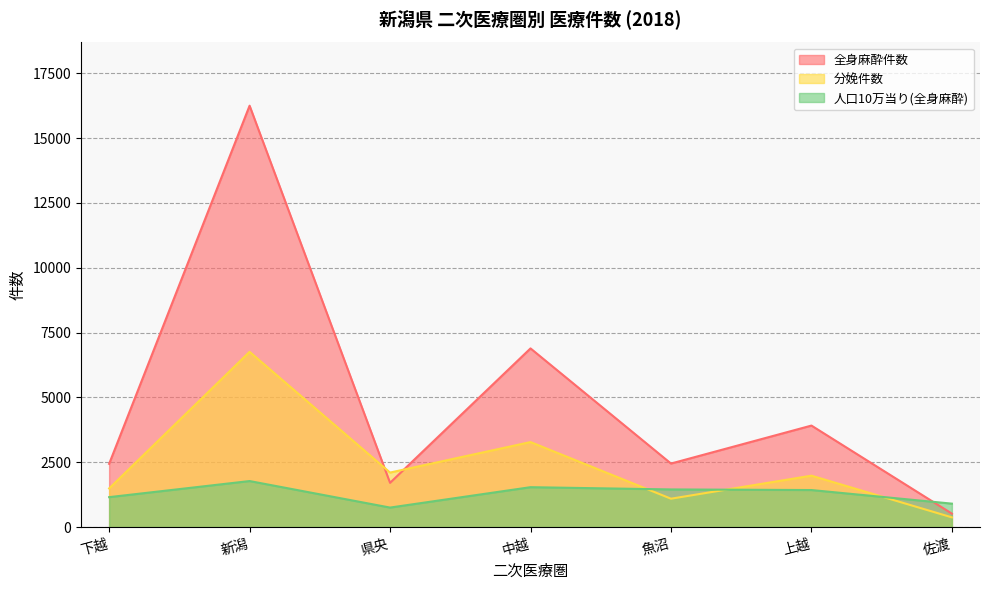

Does the chart have visible grid lines?

Yes